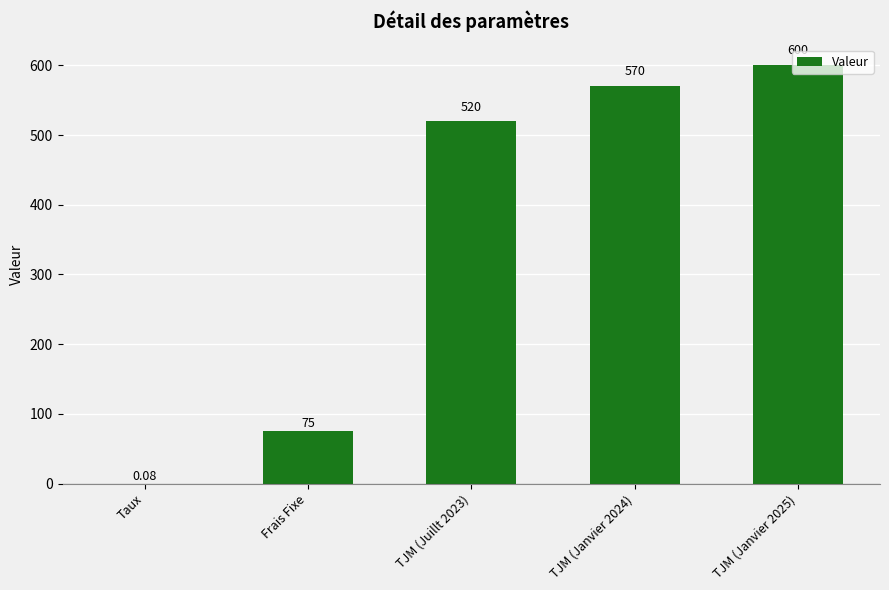

What is the change in value from Taux to TJM (Janvier 2025)?

+599.9